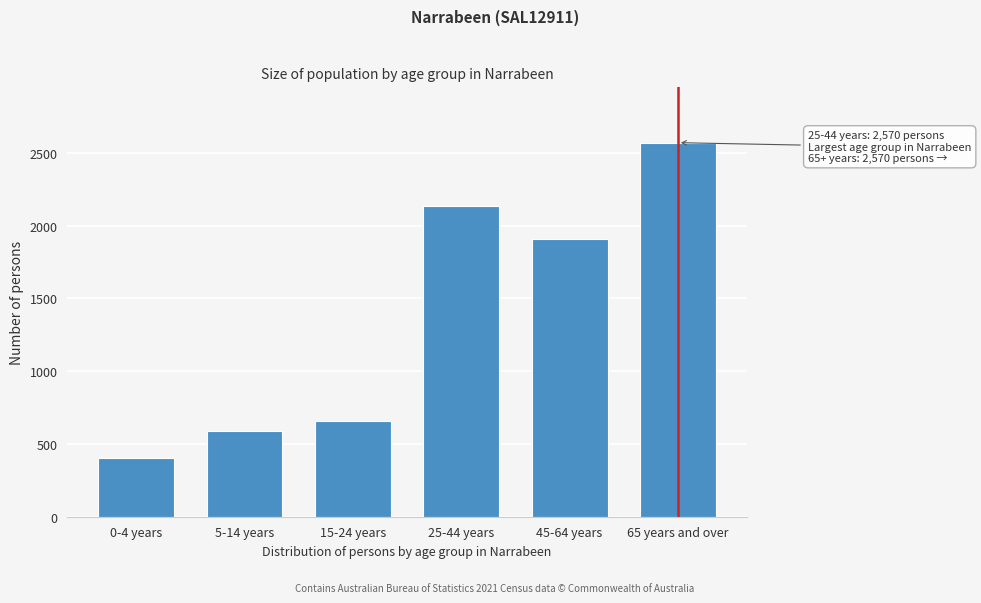

Reading left to right, extract all data points from this chart.

0-4 years=403	5-14 years=592	15-24 years=655	25-44 years=2134	45-64 years=1908	65 years and over=2570